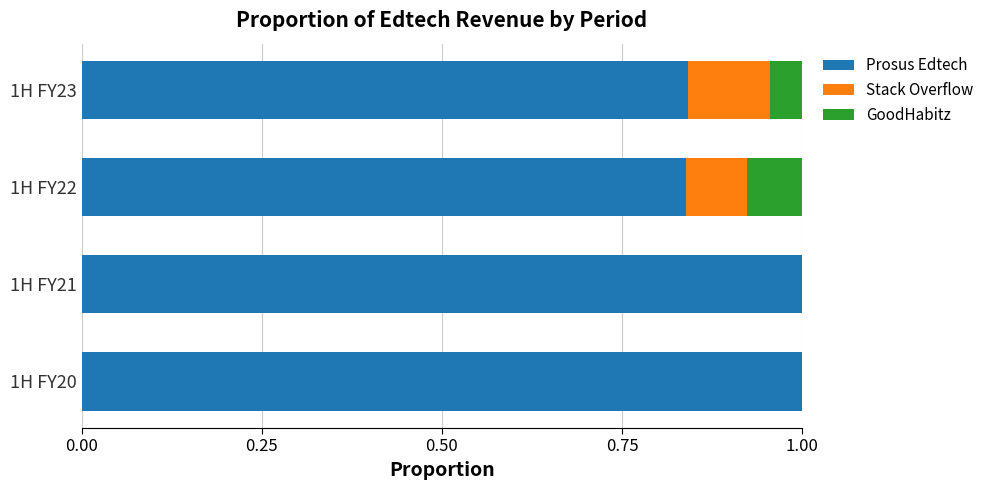

What is the total value across all series at 1H FY21?

1.0